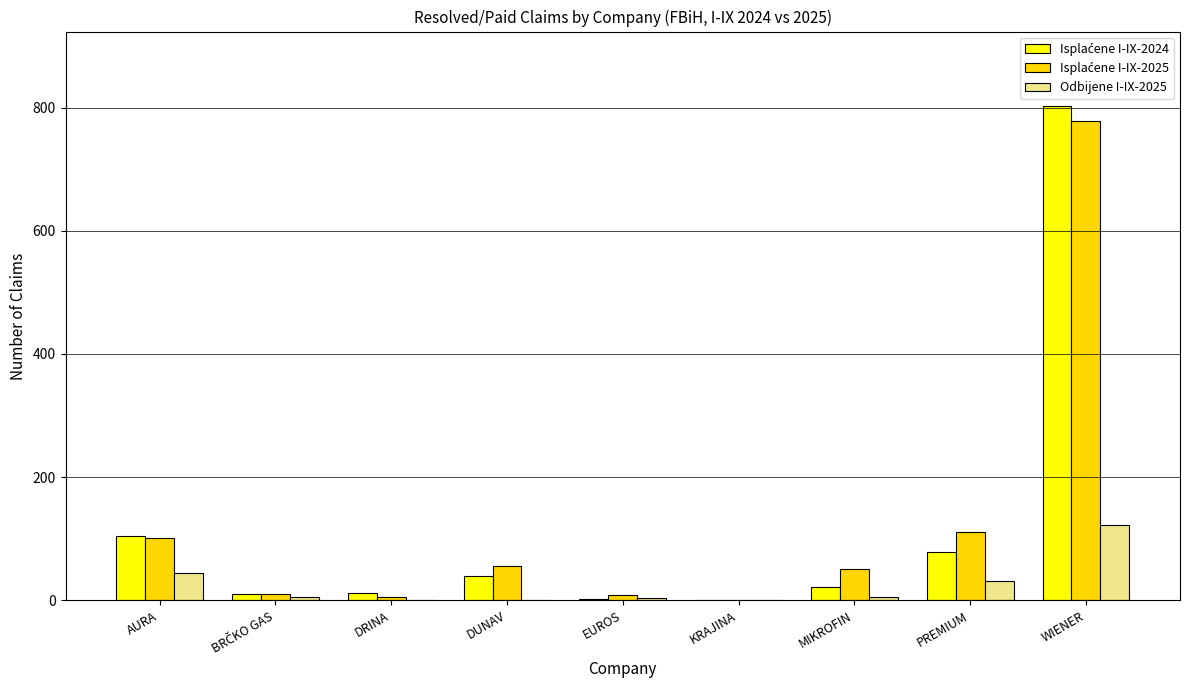

The Odbijene I-IX-2025 series shows 0 at DRINA. True or false?

True